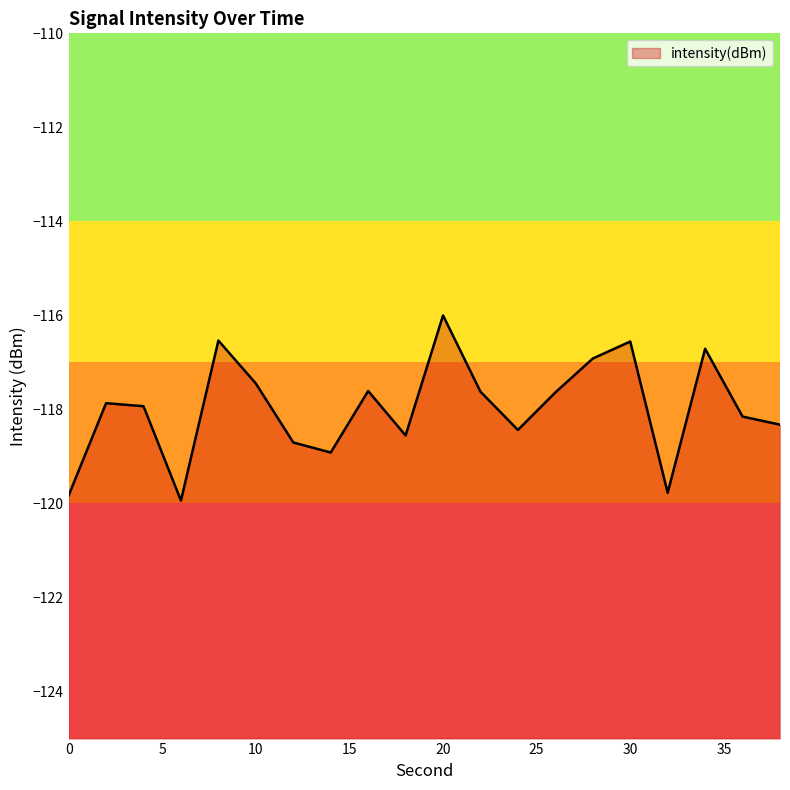

Is it true that the value at 14 is -209.4?

False